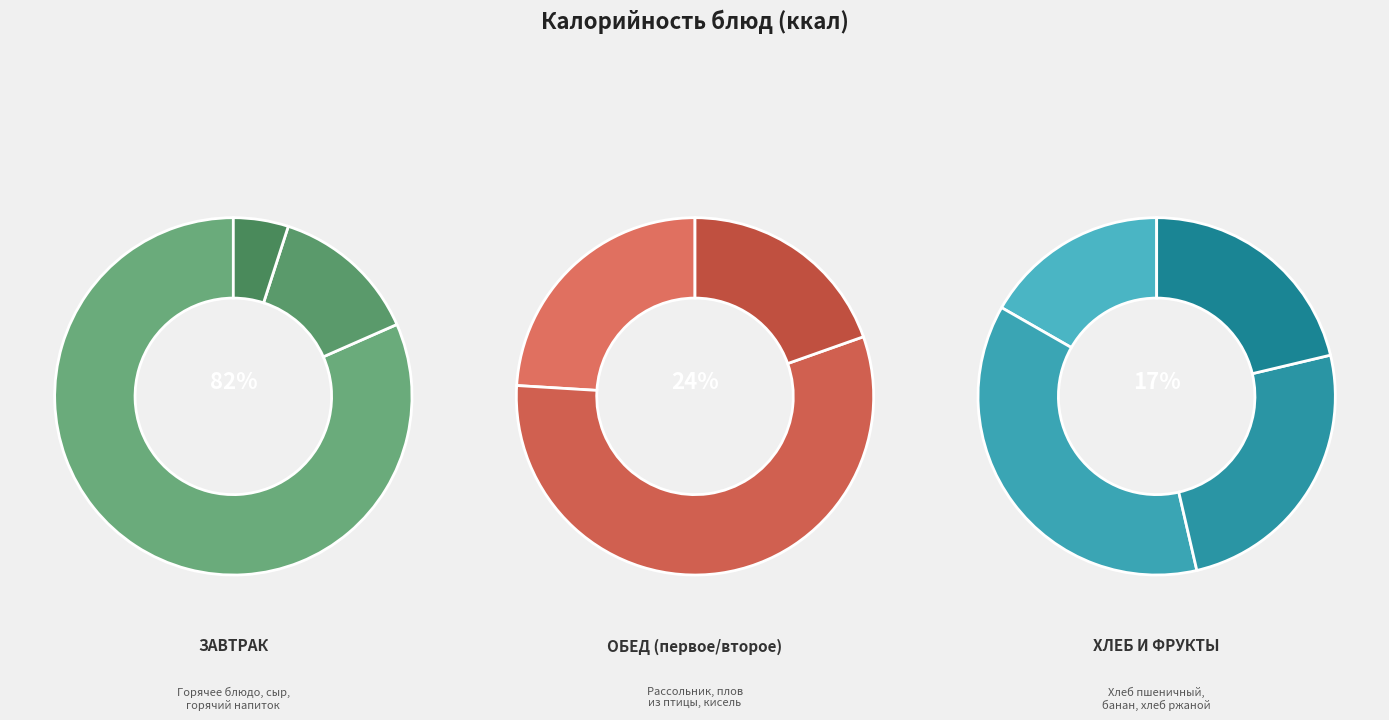

Does каша овсяная с изюмом represent more than half of the total?

No